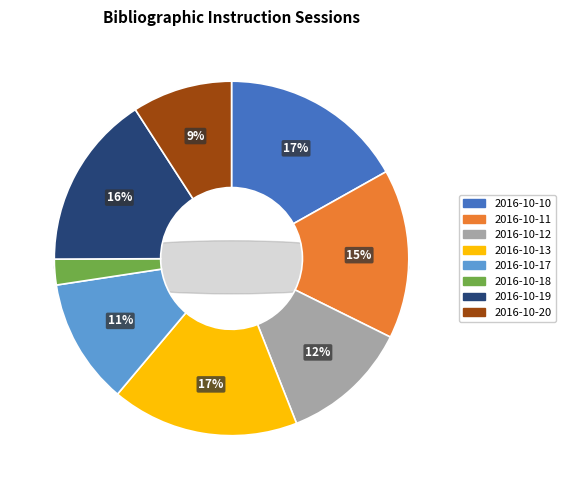

What is the ratio of the value at 2016-10-18 to the value at 2016-10-20?

0.3